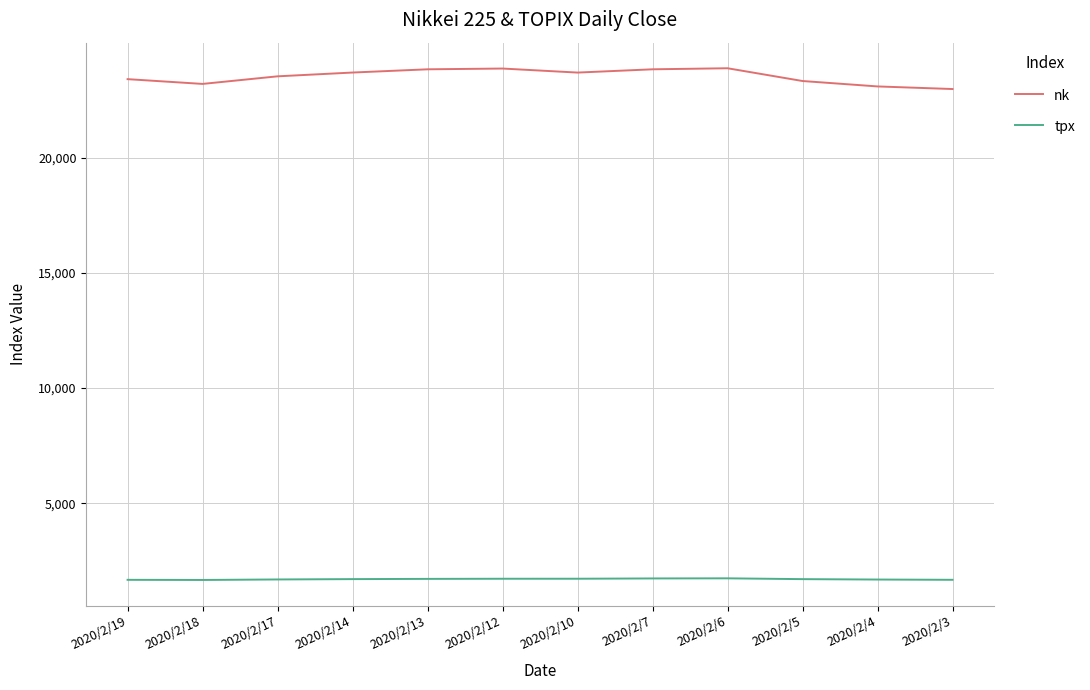

Is it true that tpx equals 1718.9 at 2020/2/12?

True